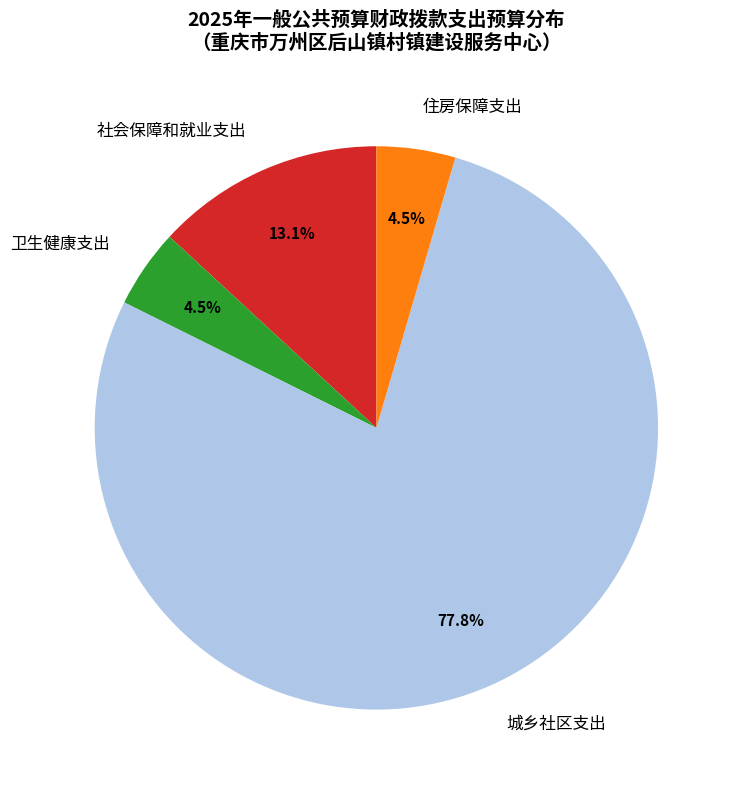

Which category has the biggest portion of the pie?

城乡社区支出